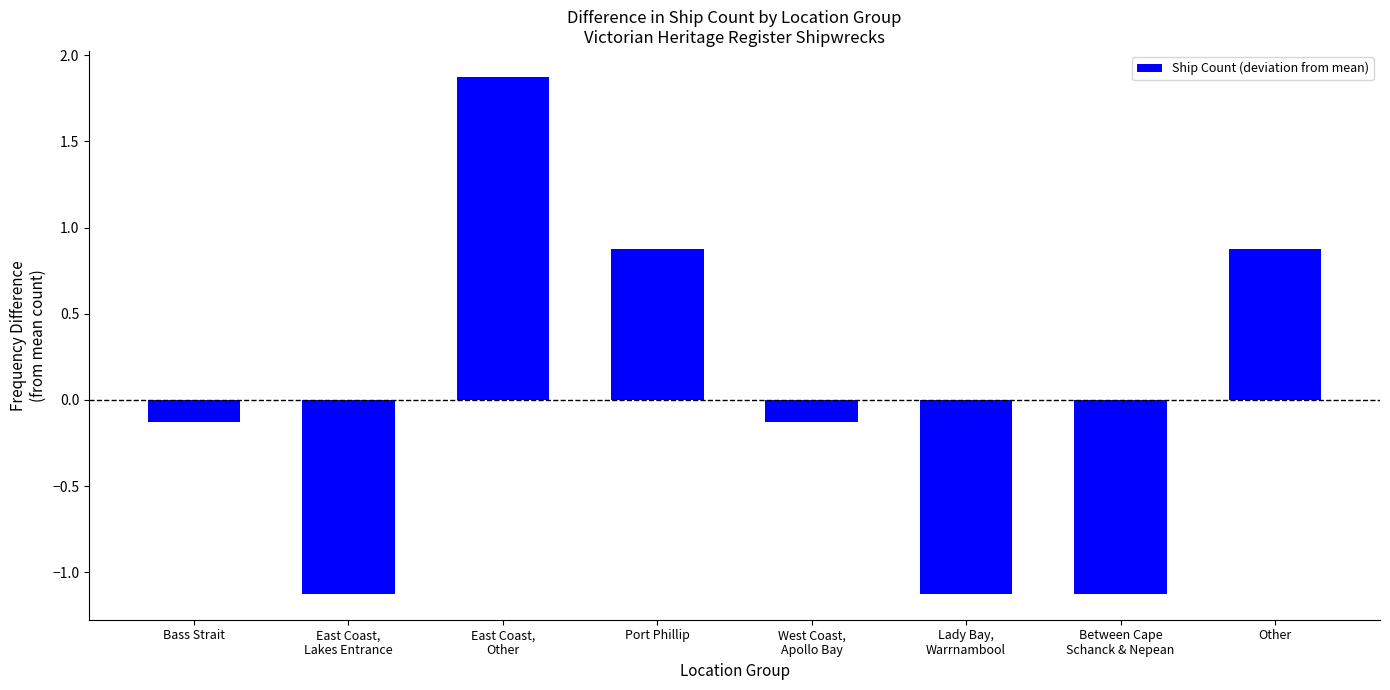

How many values exceed 0?

3